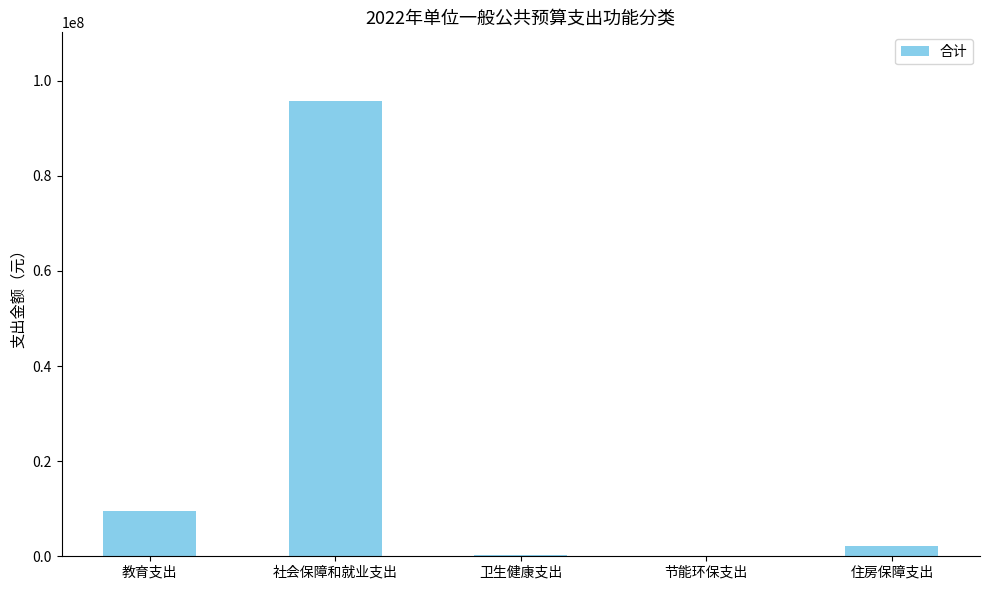

What is the greatest value displayed?

95802800